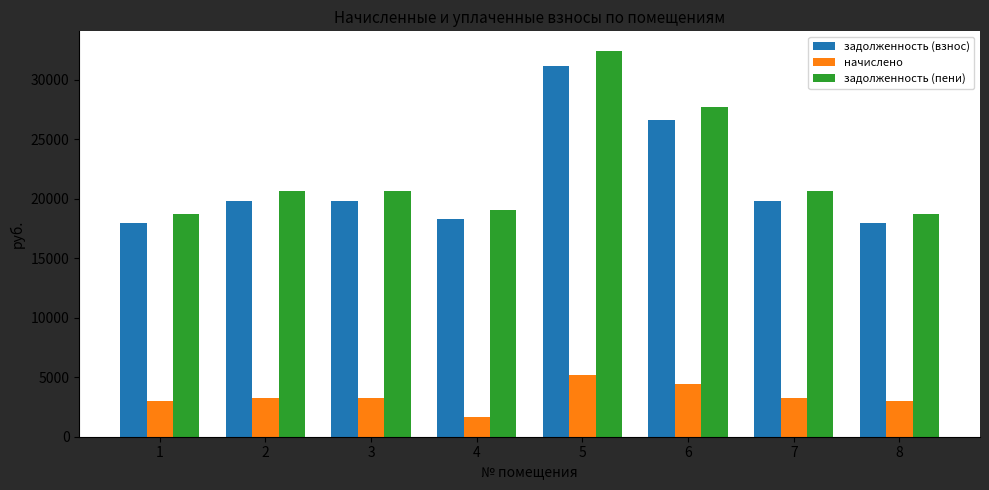

What is the average value of the начислено series?

3368.6